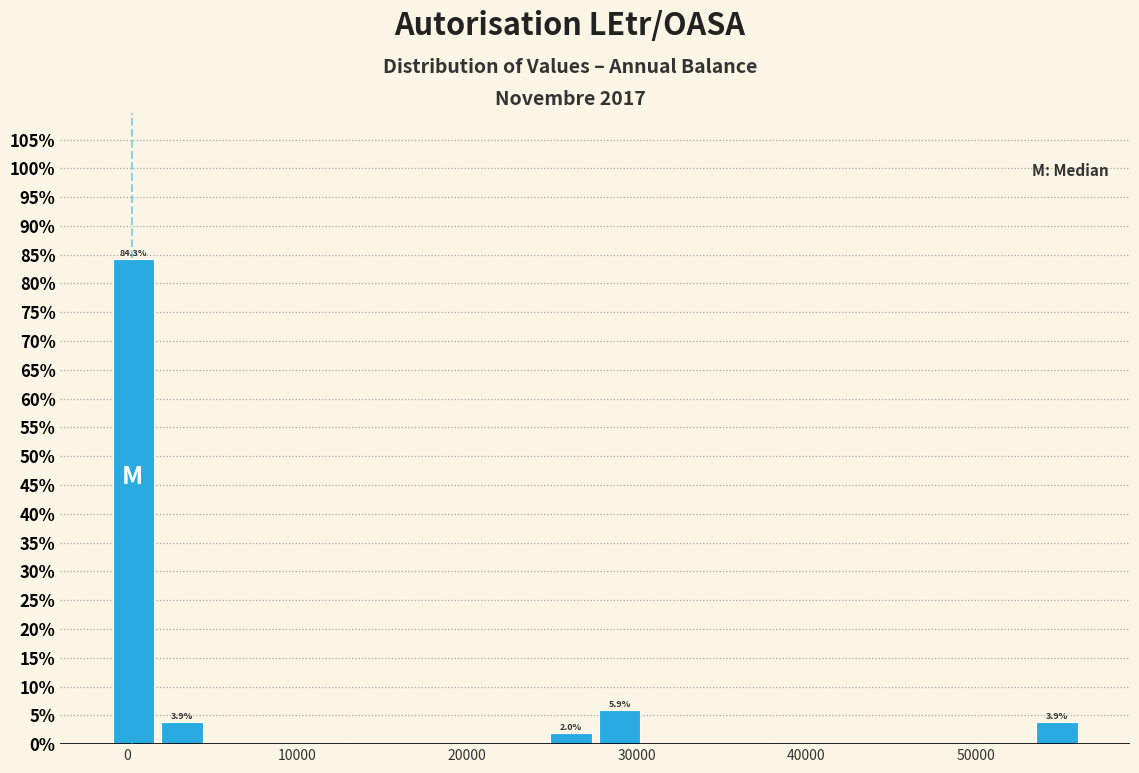

Read against the x-axis, roughly where is the centre of the tallest bar?

0